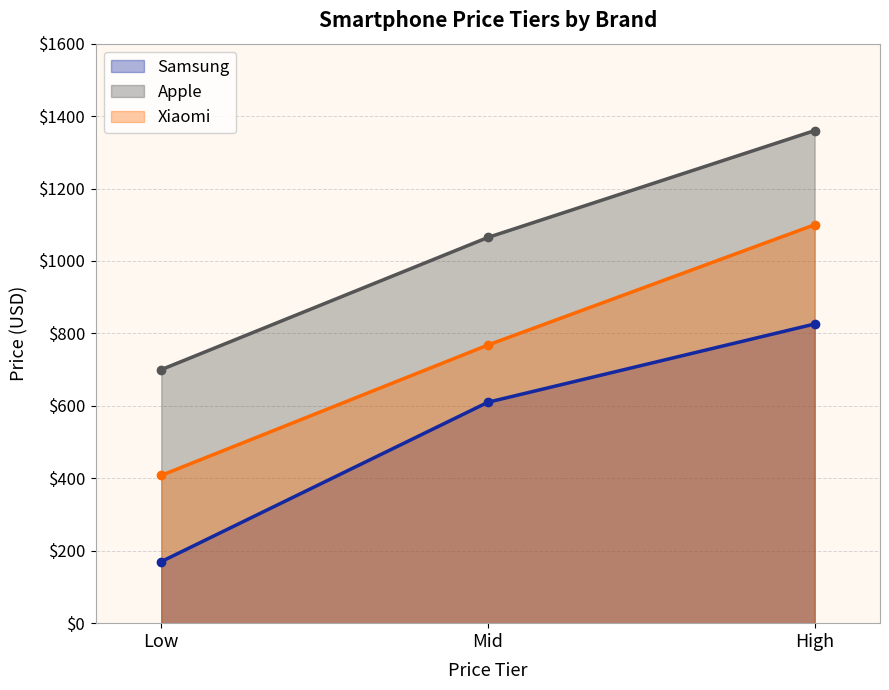

What is the difference between the highest and lowest values at S21 Ultra / iPhone 13 Pro / Mix 4?

534